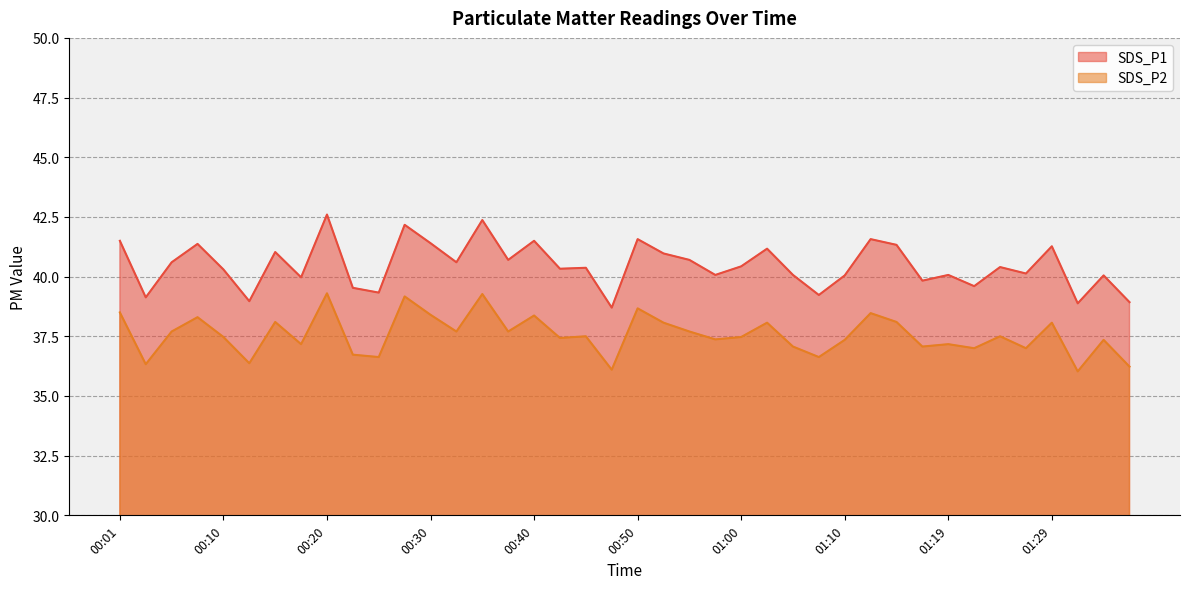

At which category is the sum across all series the highest?

00:20